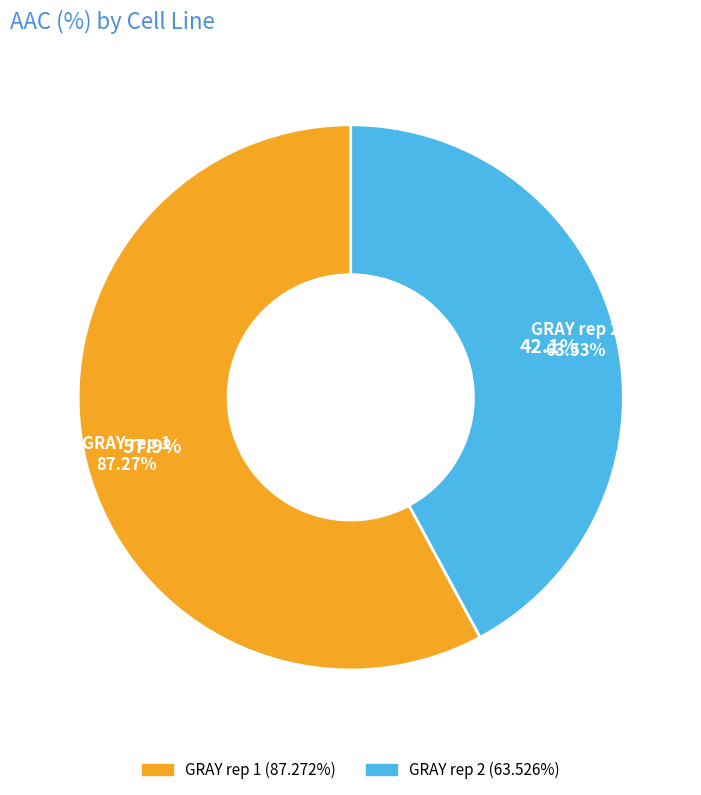

What is the majority slice?

GRAY rep 1